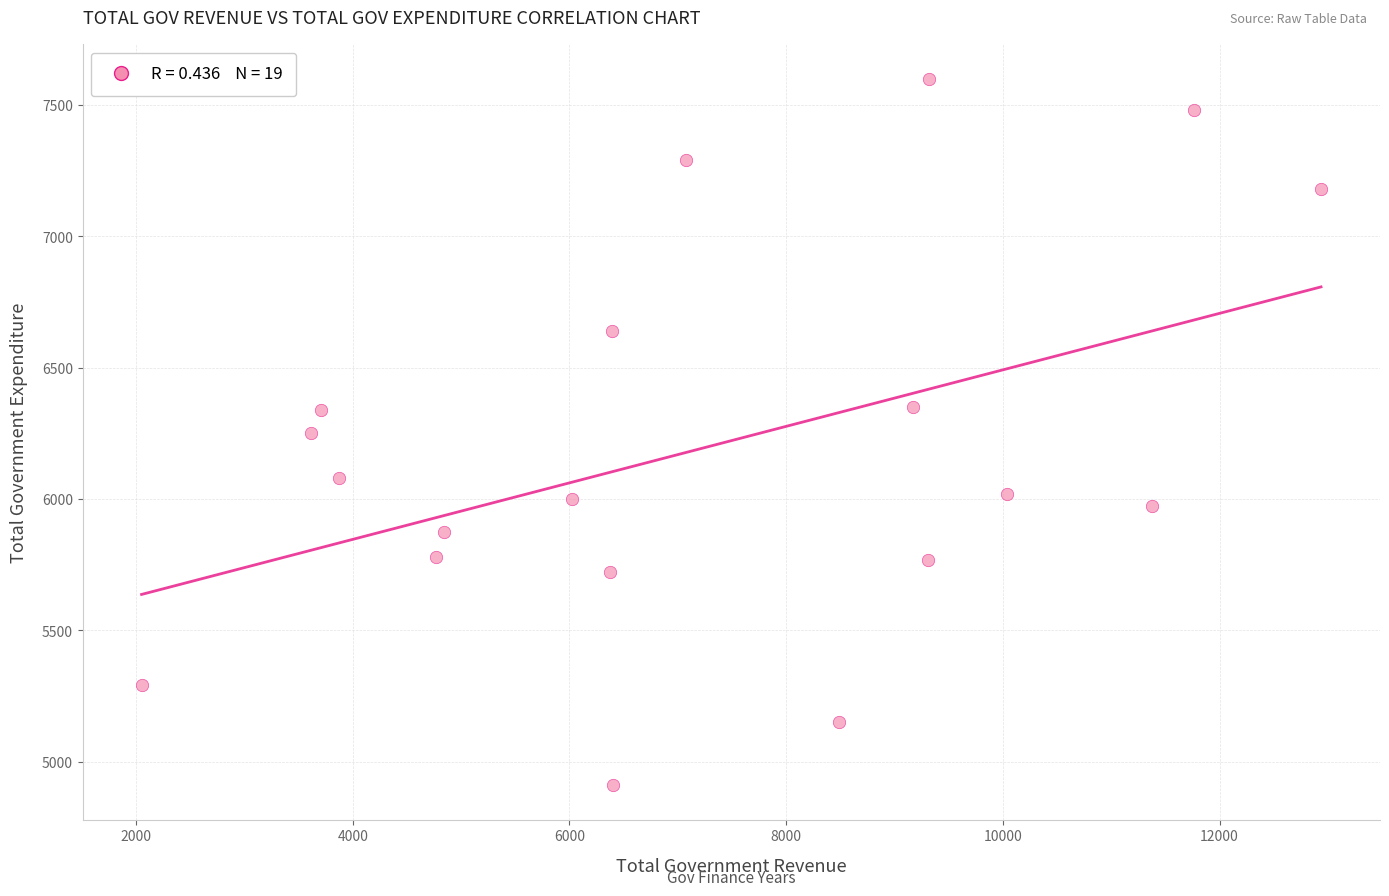

What is the range of Y values (max minus min)?

2684.9